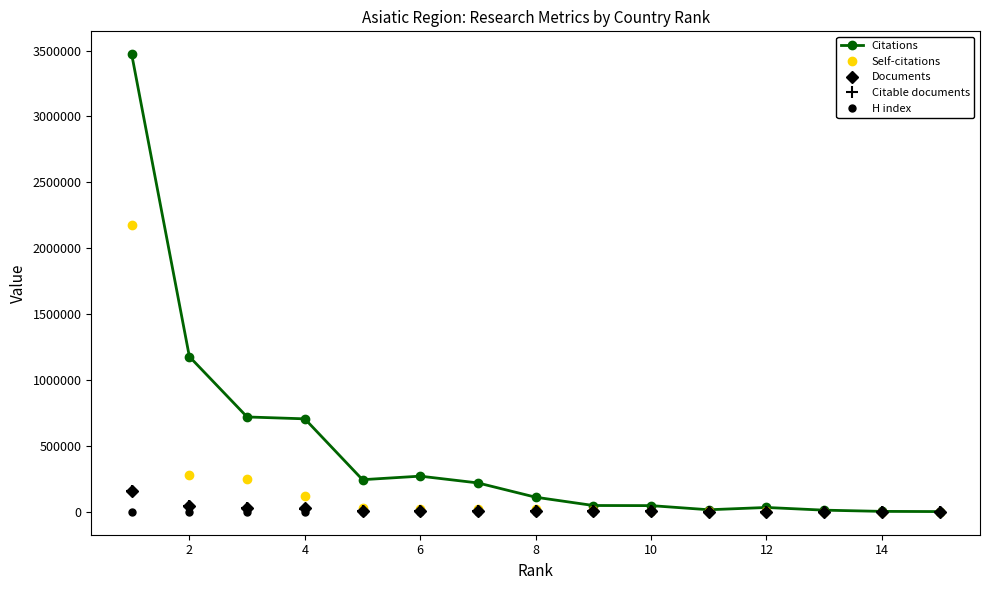

What is the maximum value shown in the chart?

3472353